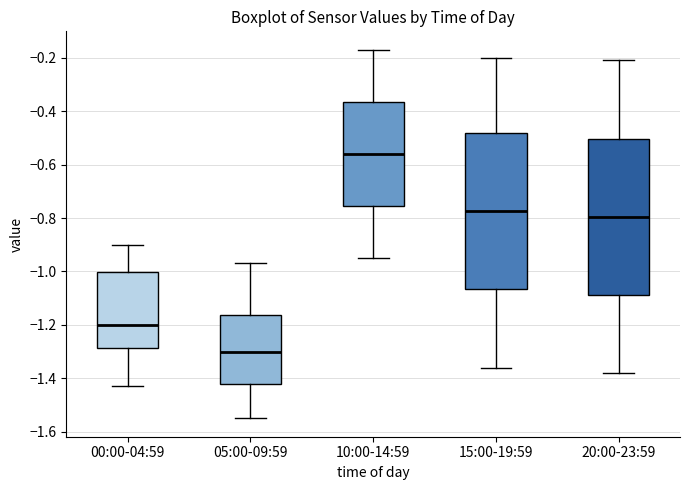

Where is the upper edge of the box for 20:00-23:59 on the y-axis? The values are not printed on the chart, so give them approximately, as read against the axis.

-0.50